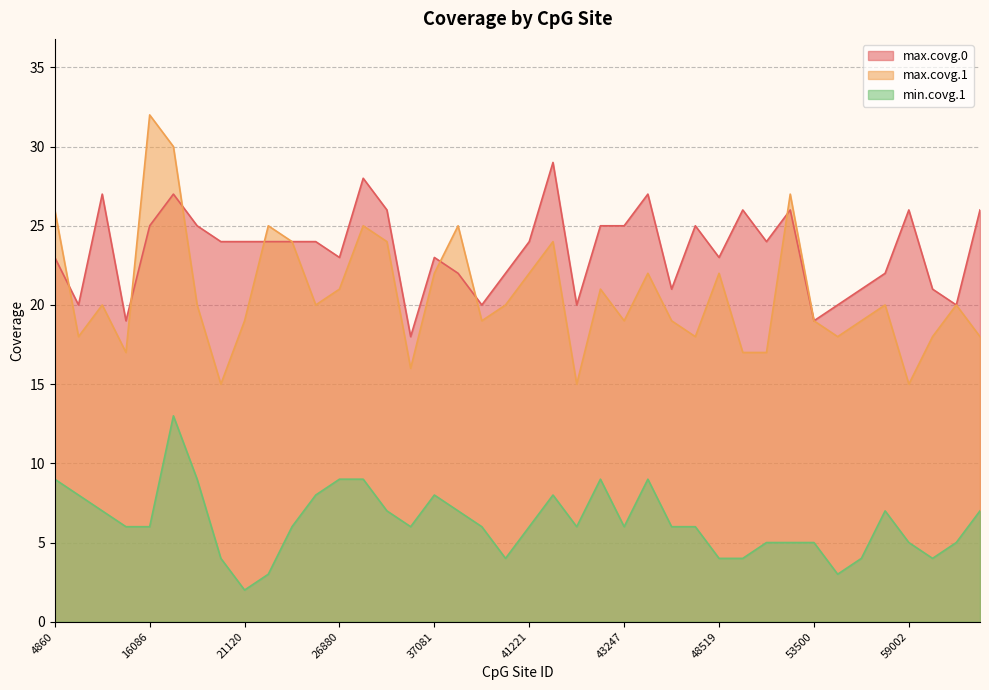

Is the value of max.covg.0 at 47216 greater than the value of max.covg.1 at 43440?

Yes